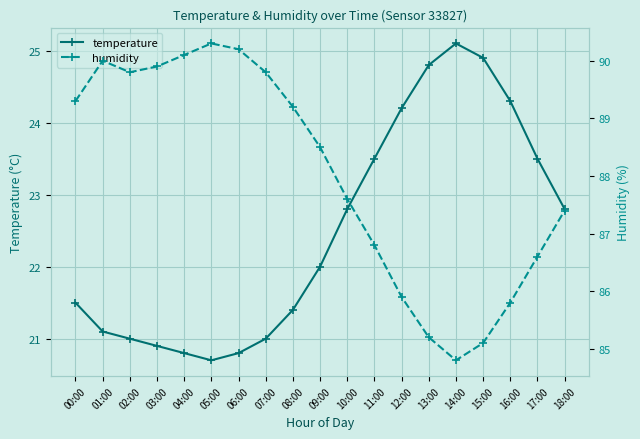

Is the value of temperature at 04:00 greater than the value of humidity at 04:00?

No